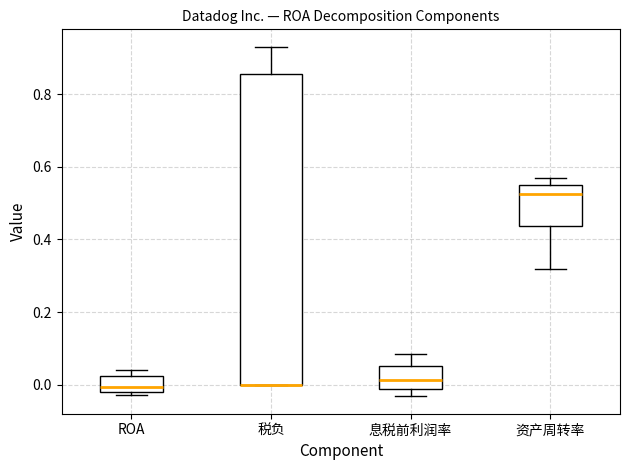

Reading left to right, read every box against the y-axis: the position of its median line, the range the box covers, and the ends of its whiskers. The values are not printed on the chart, so give them approximately, as read against the axis.

ROA: median 0.00, box -0.02 to 0.02, whiskers -0.02 (just below the box's lower edge) to 0.04
税负: median 0.00 (drawn on the box's lower edge), box 0.00 to 0.86, whiskers 0.00 to 0.94
息税前利润率: median 0.02, box -0.02 to 0.06, whiskers -0.04 to 0.08
资产周转率: median 0.52, box 0.44 to 0.56, whiskers 0.32 to 0.58